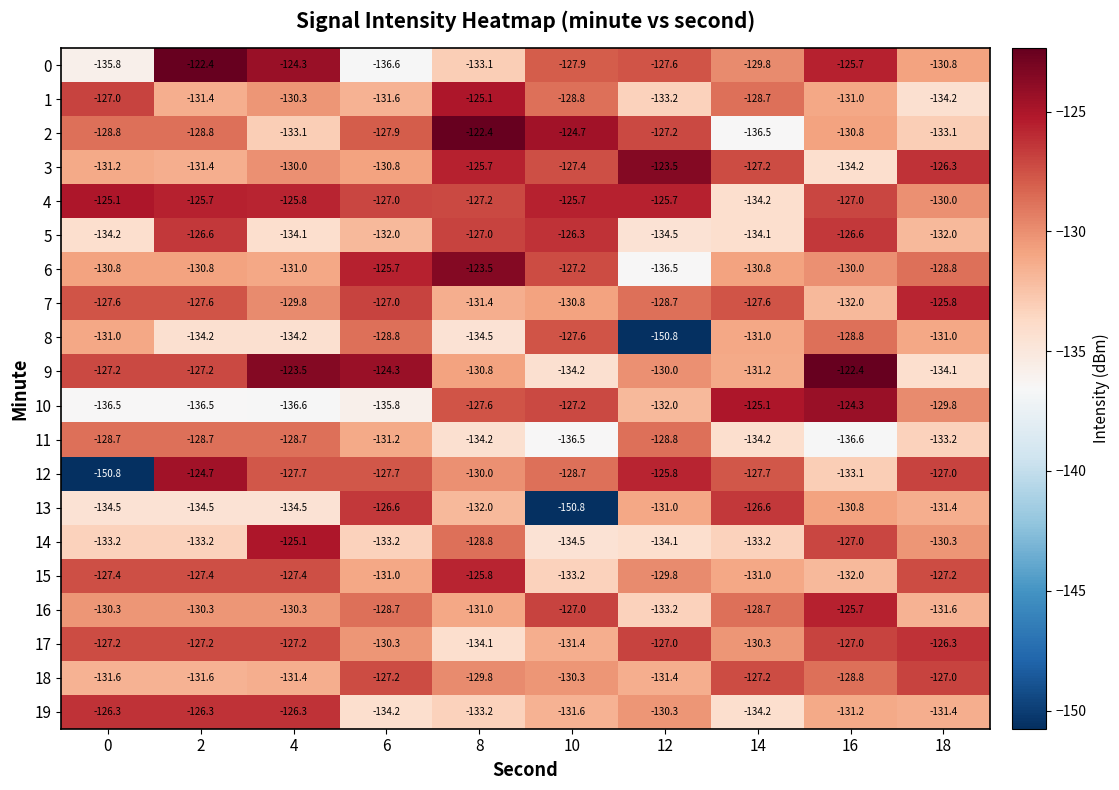

Which series has the largest range (max minus min)?

12